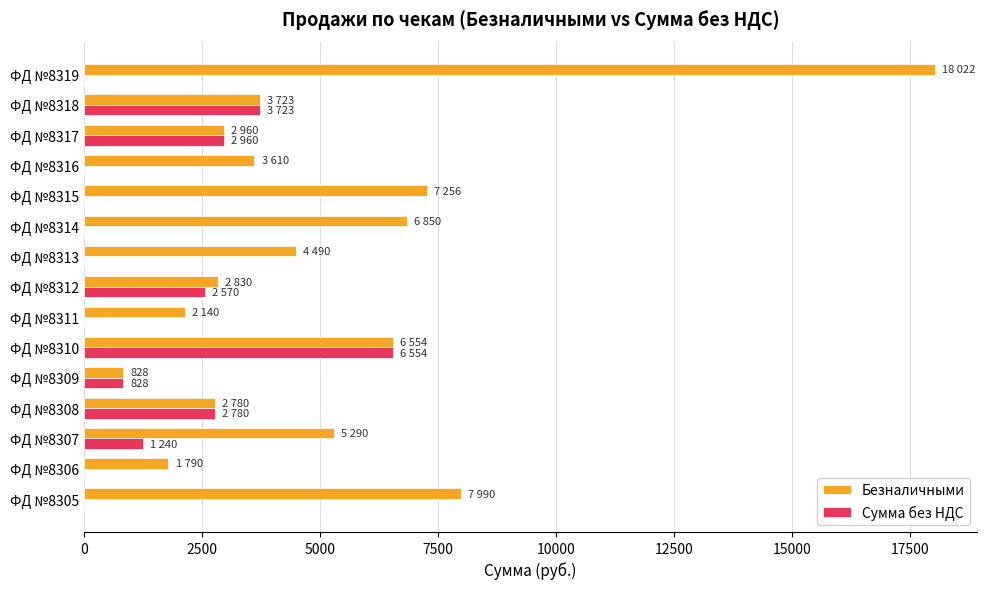

Count the number of data series in this chart.

2